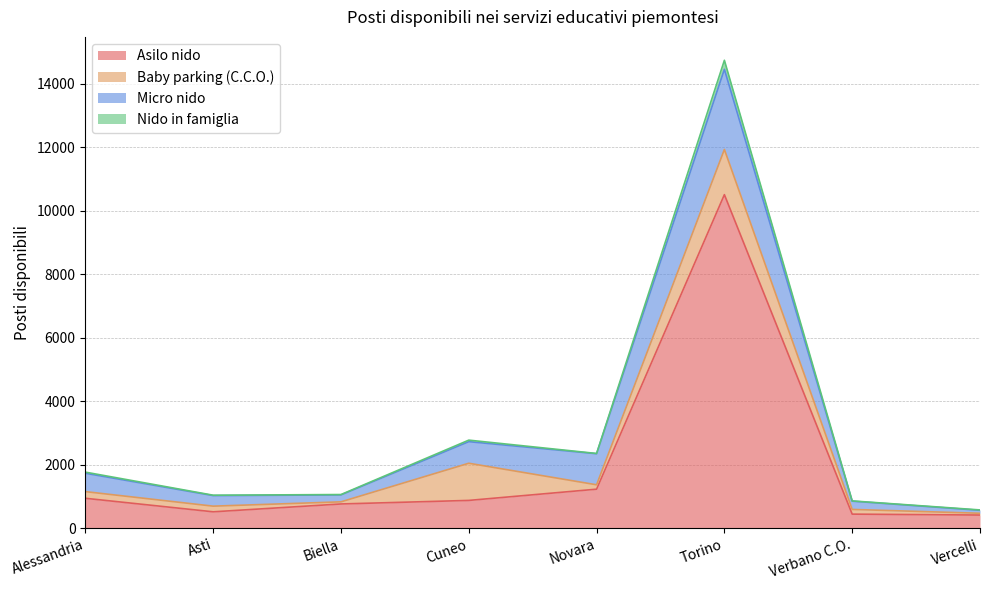

At which category is the sum across all series the highest?

Torino